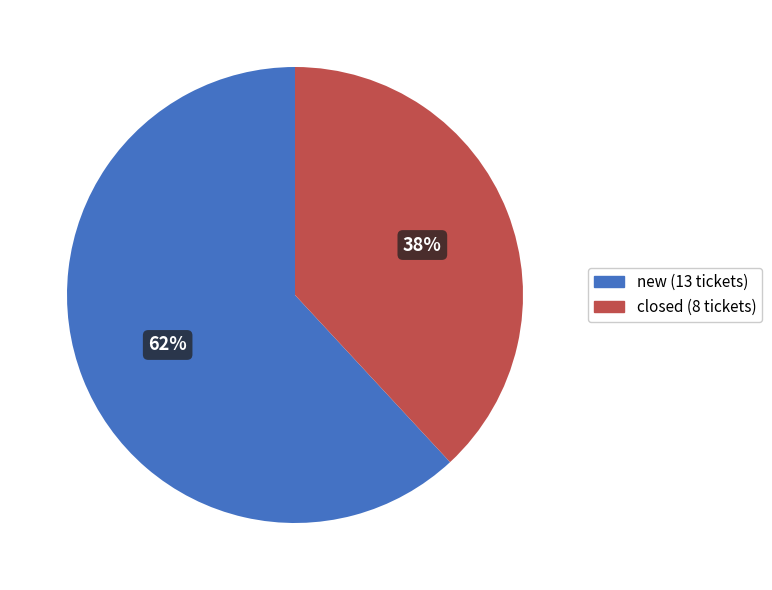

Which has a higher value, new or closed?

new